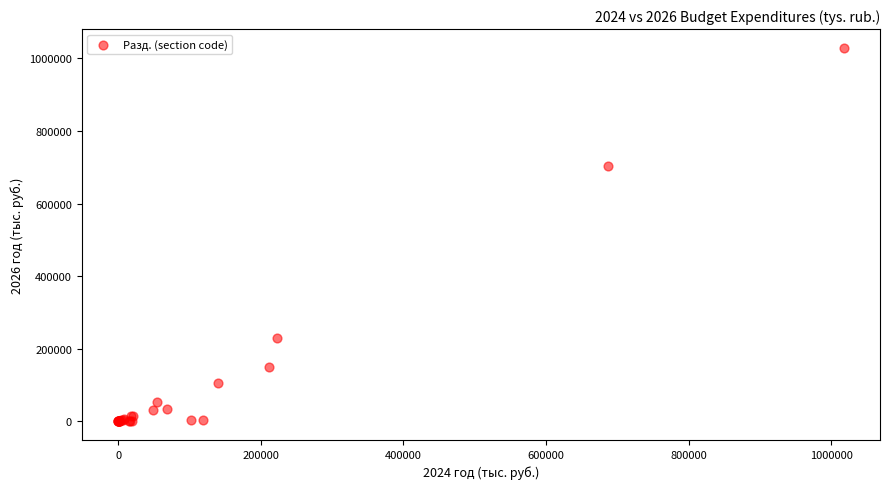

What Y value in the scatter plot is closest to 514786?

704707.2